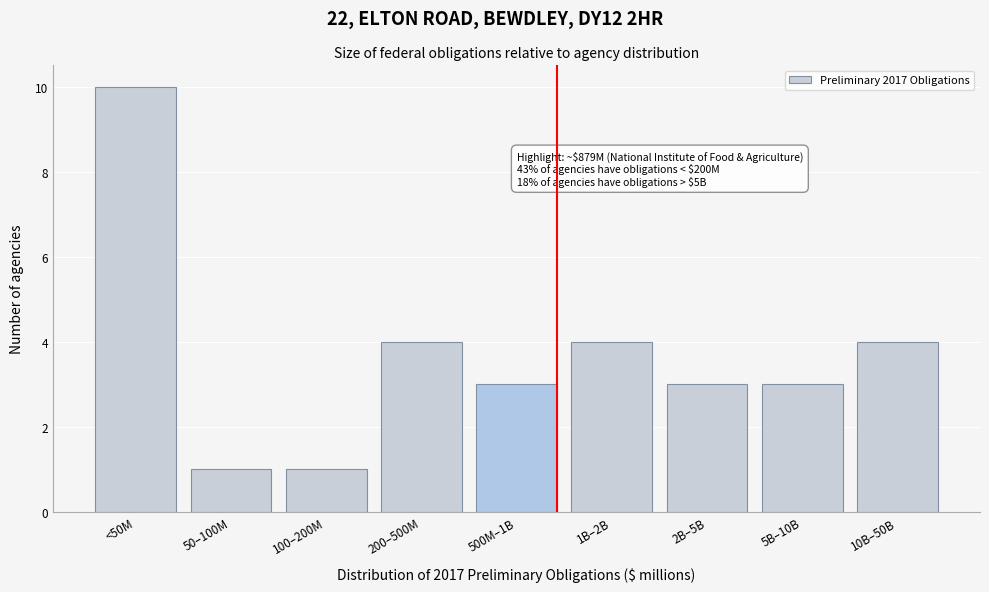

Reading right to left, extract all data points from this chart.

10B–50B=4	5B–10B=3	2B–5B=3	1B–2B=4	500M–1B=3	200–500M=4	100–200M=1	50–100M=1	<50M=10